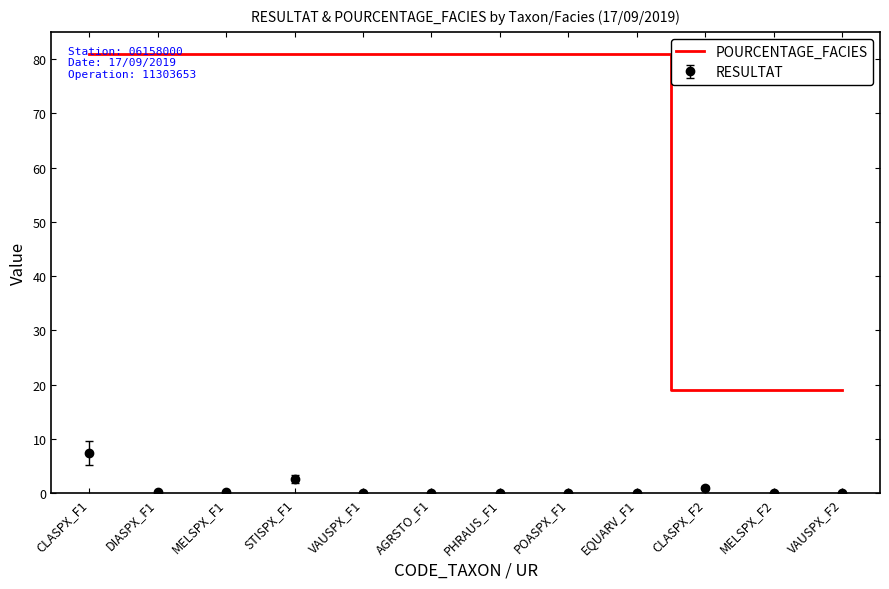

Which series has the largest range (max minus min)?

POURCENTAGE_FACIES